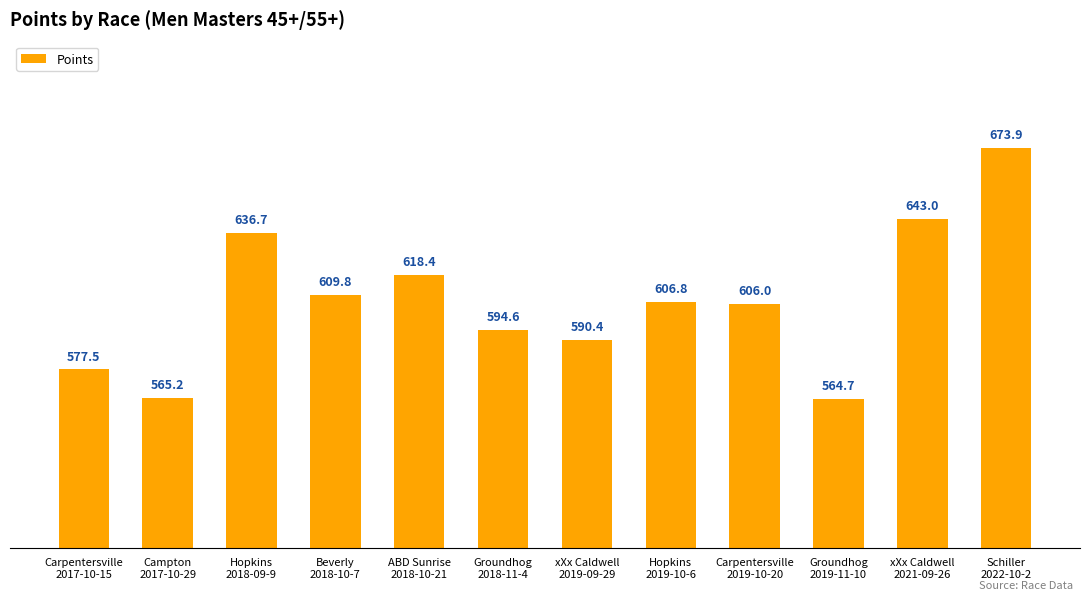

At which category does the chart reach its peak across all series?

Schiller
2022-10-2